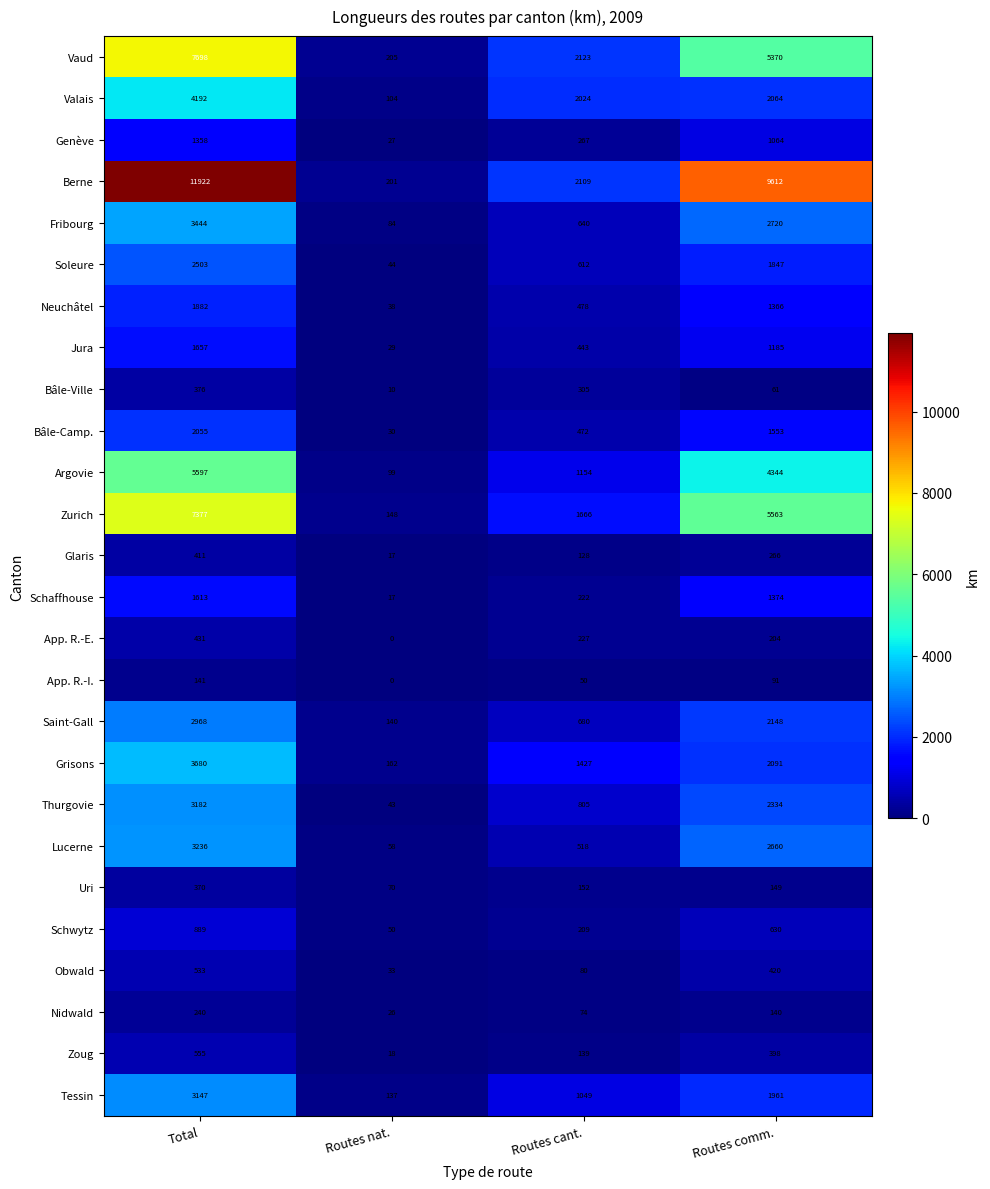

Which series has the widest spread of values?

Berne